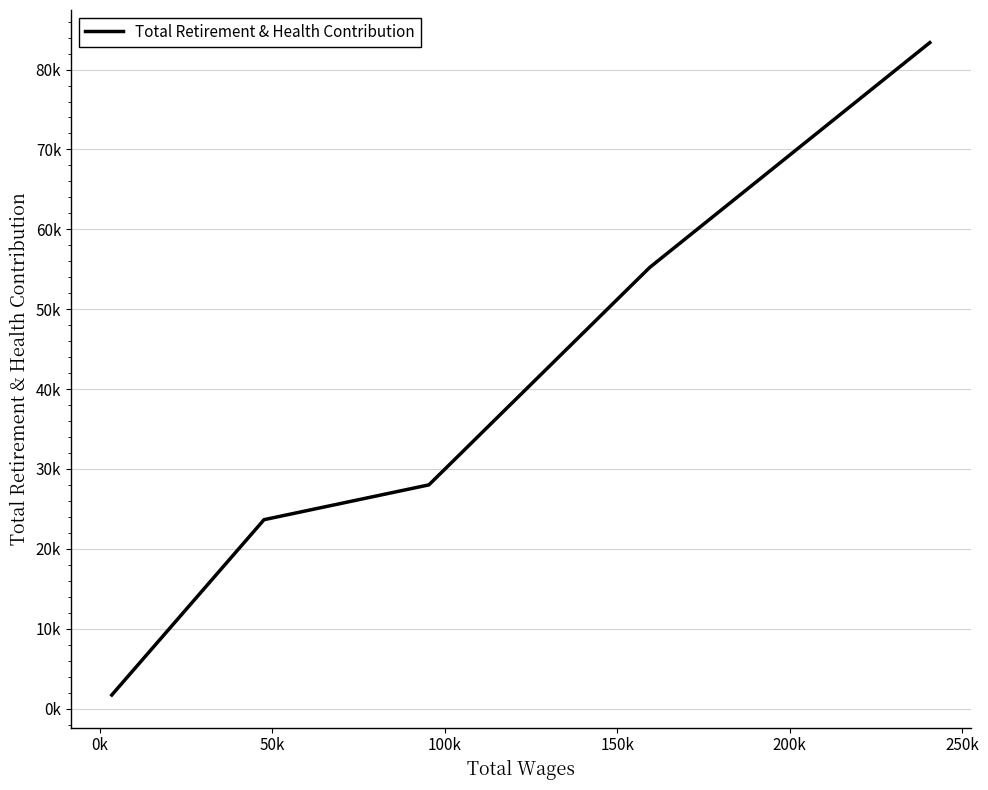

Is this an area chart (filled region under the line)?

No